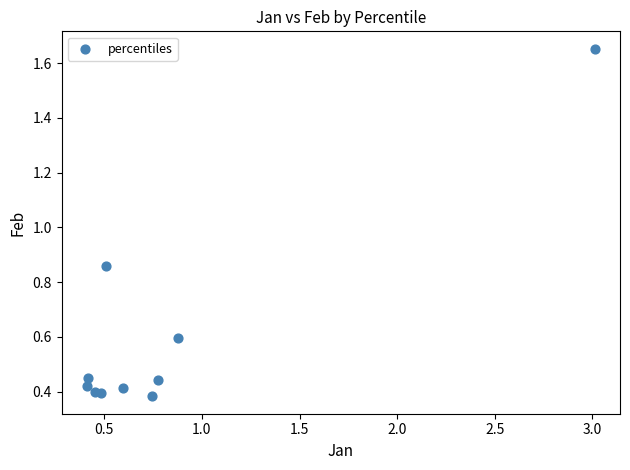

What is the average Y value?

0.6